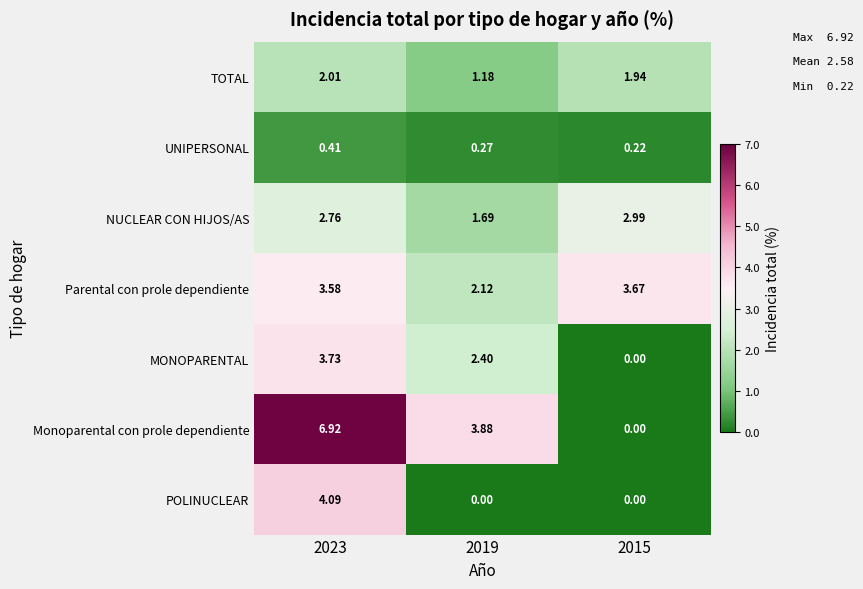

Which series has the largest range (max minus min)?

Monoparental con prole dependiente